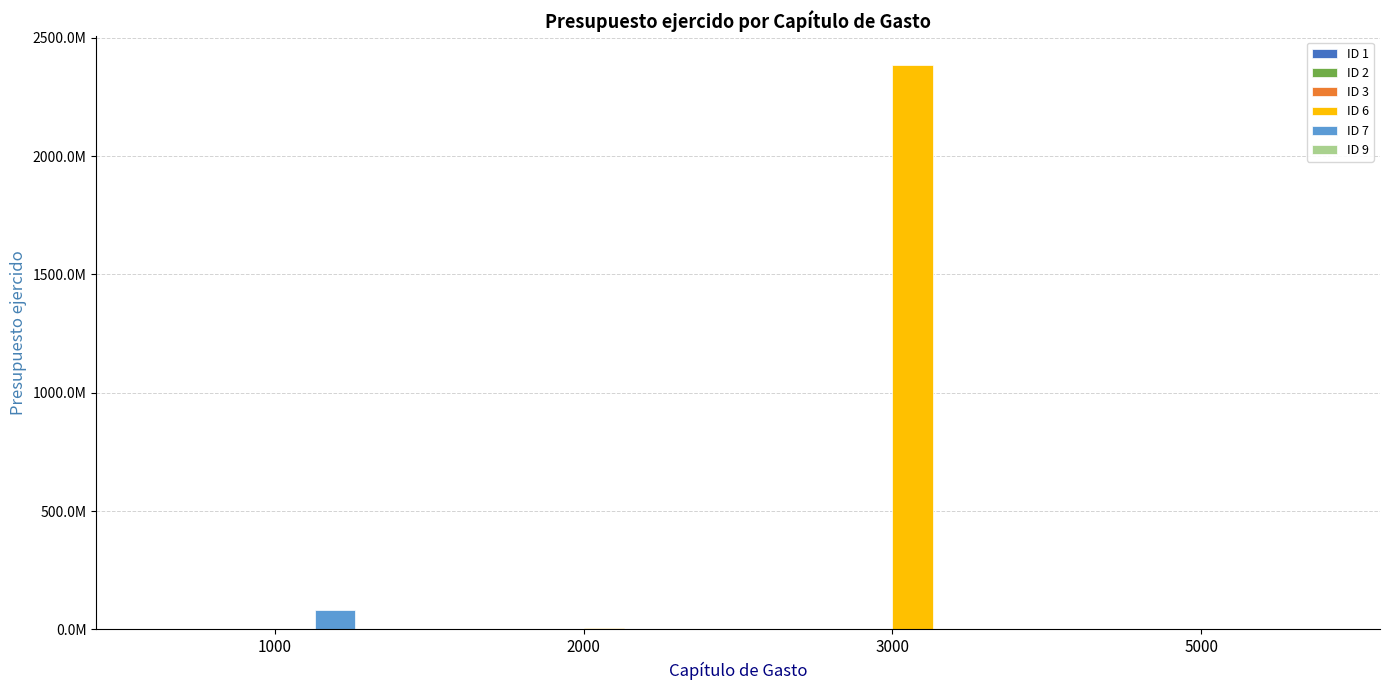

Does the chart contain stacked bars?

No